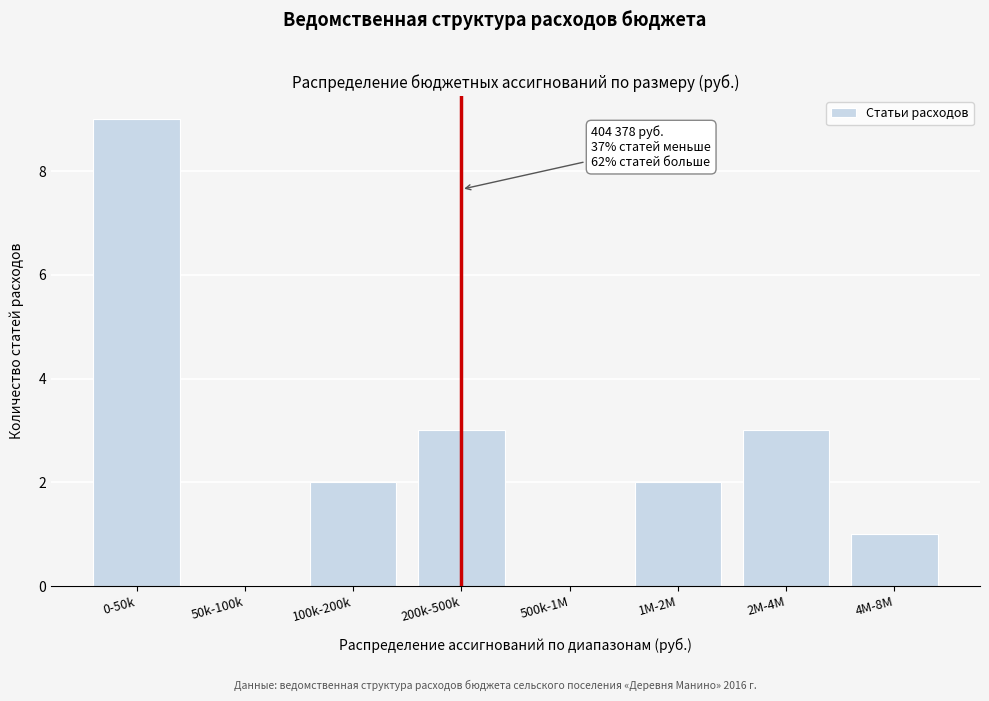

Reading left to right, extract all data points from this chart.

0-50k=9	50k-100k=0	100k-200k=2	200k-500k=3	500k-1M=0	1M-2M=2	2M-4M=3	4M-8M=1